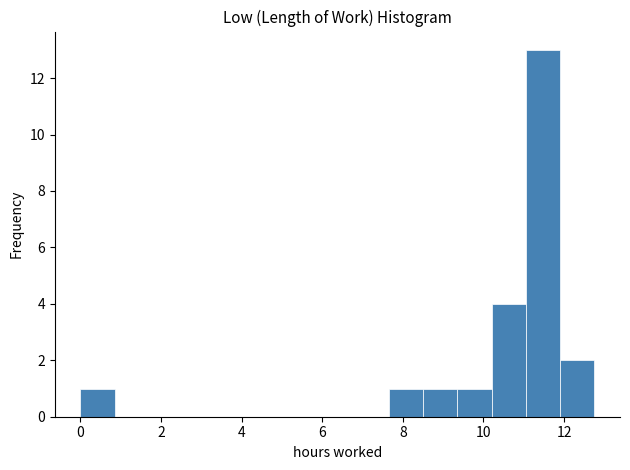

Reading left to right, transcribe this chart: for each bar, give the range it covers on the x-axis and its height. Neither the bar edges nor the heights are printed on the chart, so give them approximately, as read against the axes.

0.00 to 0.85: 1
0.85 to 1.70: 0
1.70 to 2.55: 0
2.55 to 3.40: 0
3.40 to 4.25: 0
4.25 to 5.10: 0
5.10 to 5.95: 0
5.95 to 6.80: 0
6.80 to 7.65: 0
7.65 to 8.50: 1
8.50 to 9.35: 1
9.35 to 10.20: 1
10.20 to 11.05: 4
11.05 to 11.90: 13
11.90 to 12.75: 2